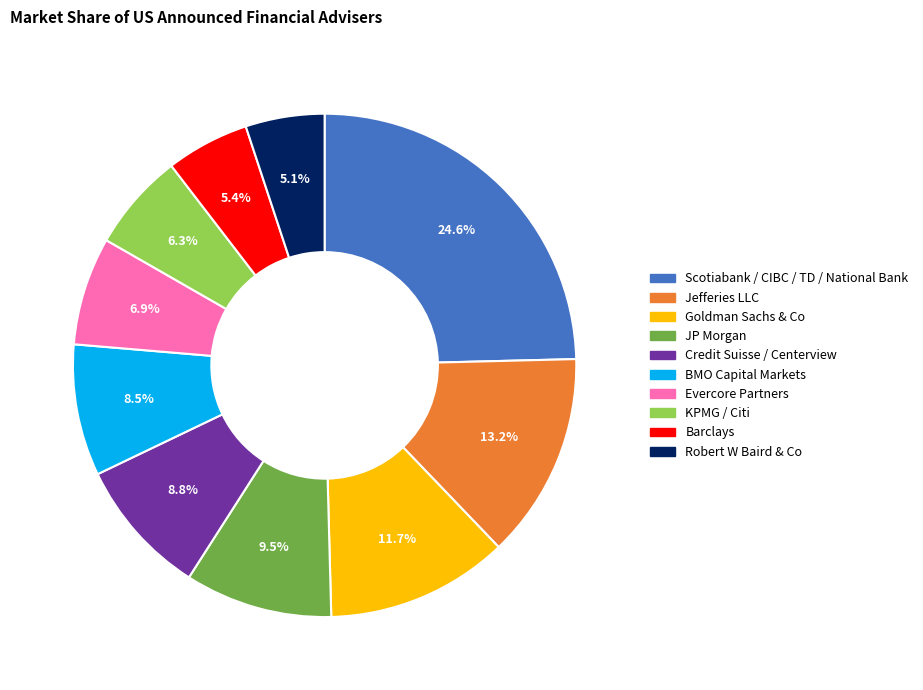

To the nearest percent, what is the difference between the largest and smallest slice percentages?

20%